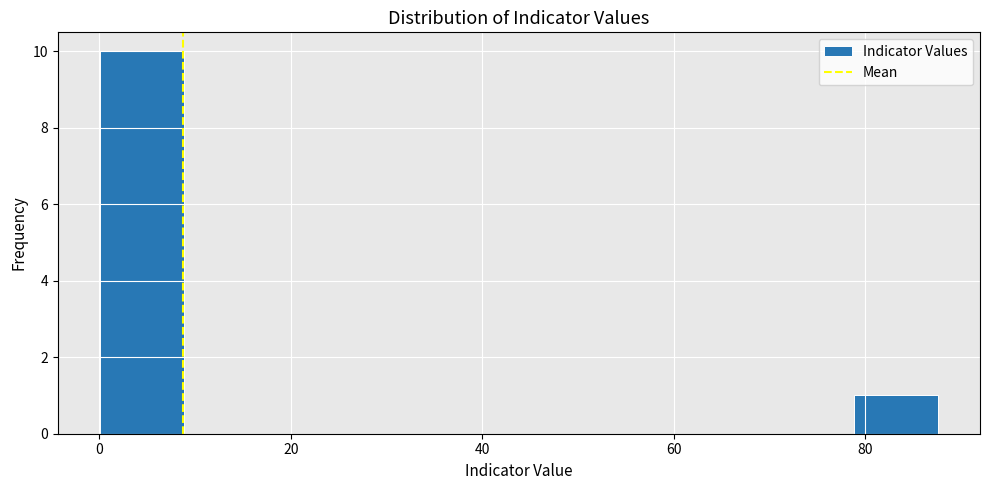

Which range on the x-axis has the tallest bar?

0 to 8